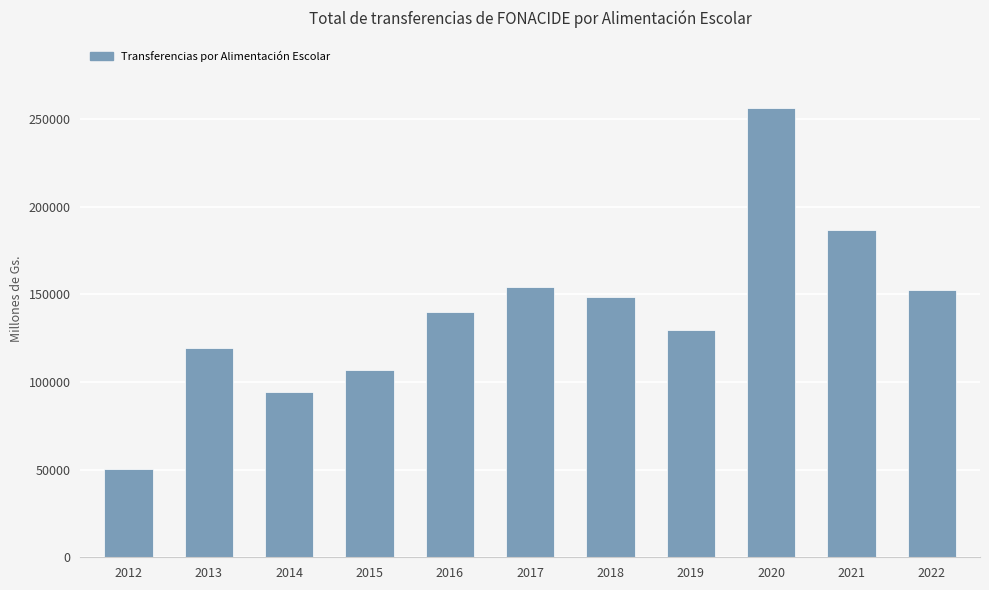

What is the difference between the maximum and minimum values?

205978.1